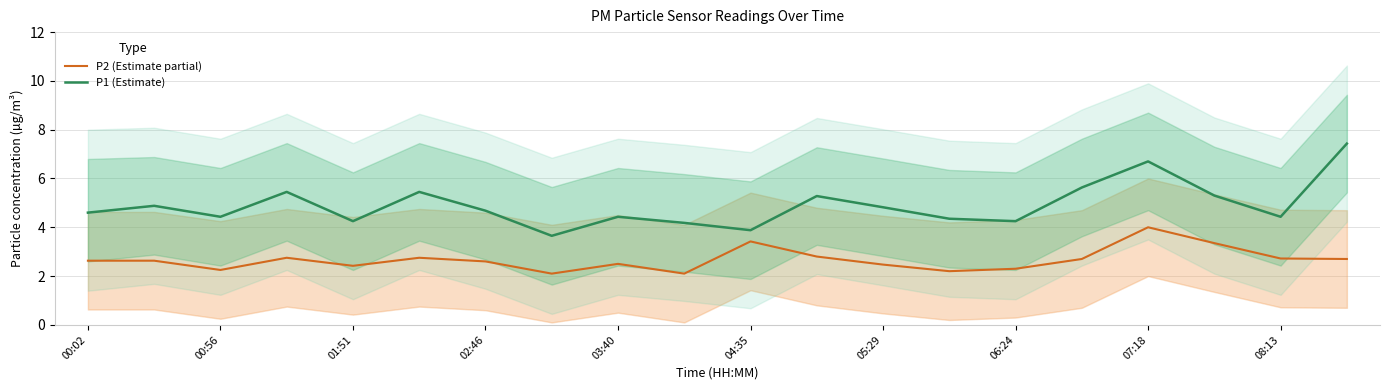

True or false: P2 (Estimate partial) and P1 (Estimate) cross at least once.

False